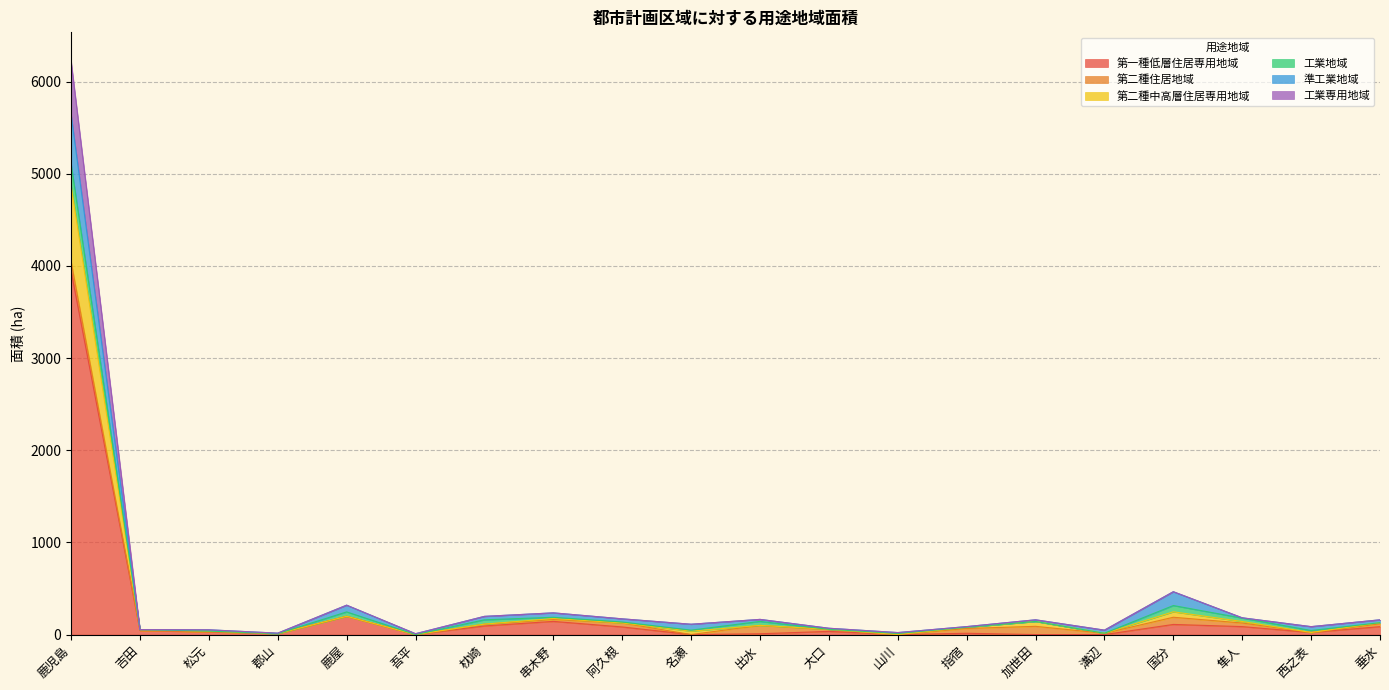

What are all the series names shown in the legend?

第一種低層住居専用地域, 第二種住居地域, 第二種中高層住居専用地域, 工業地域, 準工業地域, 工業専用地域